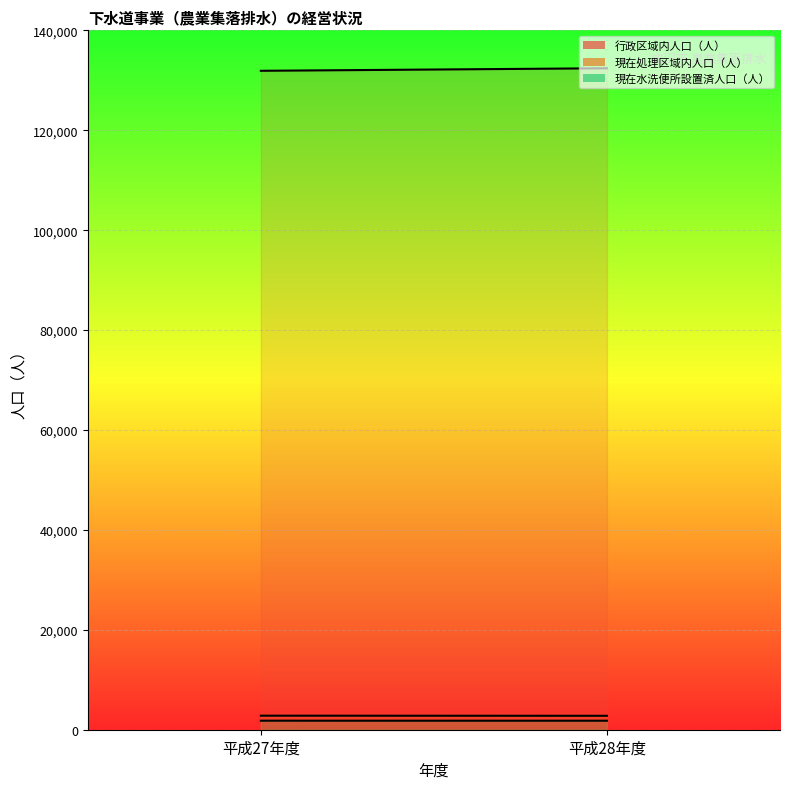

List the labels in order of 現在水洗便所設置済人口（人） value, smallest first.

平成28年度, 平成27年度